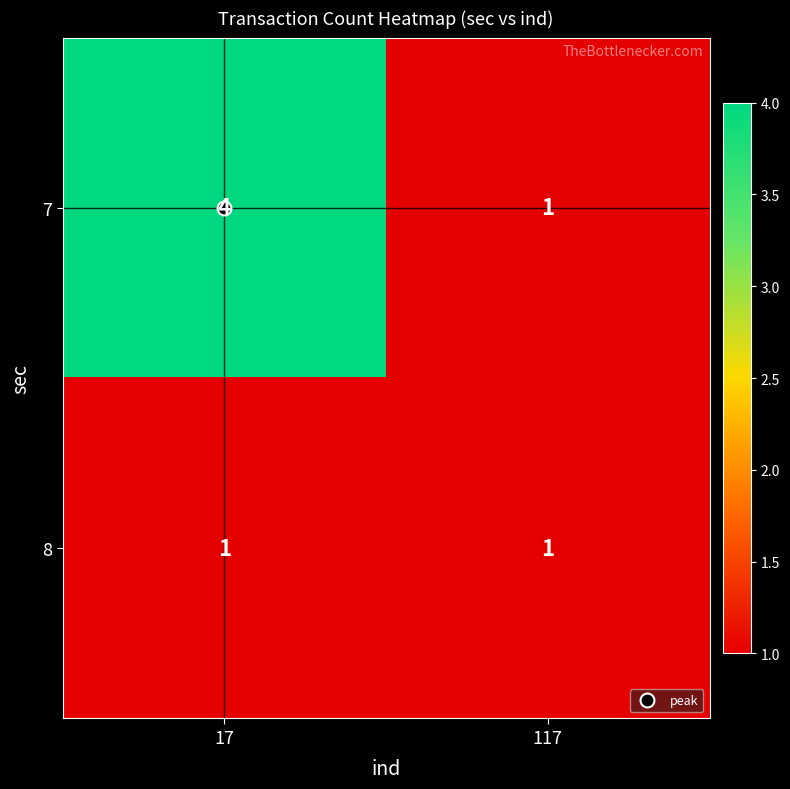

Is it true that 8 equals 0 at 17?

False